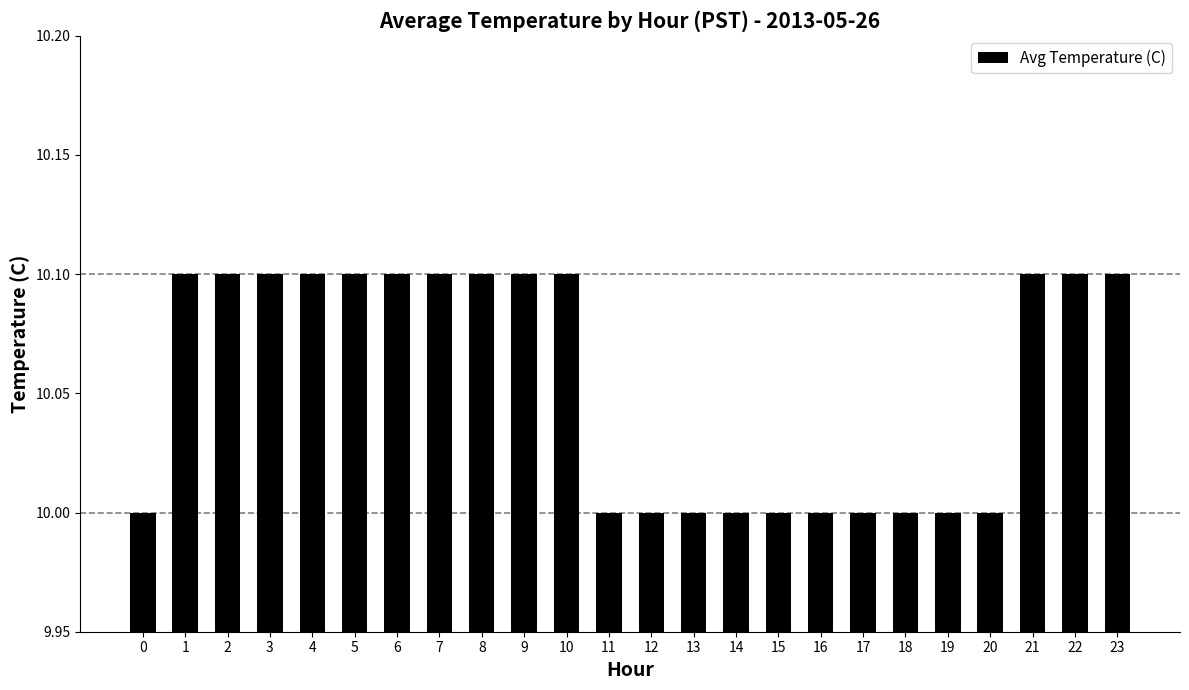

Count the number of data series in this chart.

1